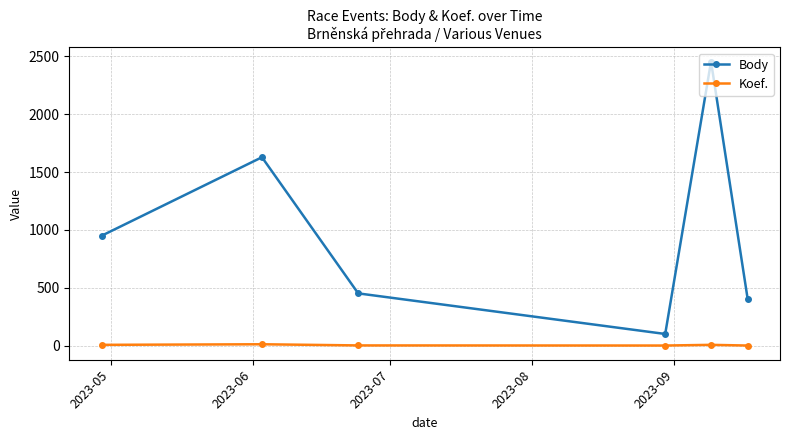

True or false: Koef. and Body intersect in this chart.

False